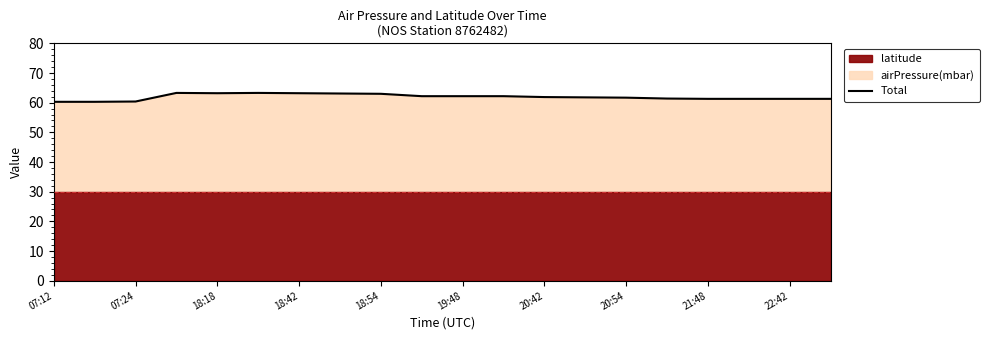

What is the lowest value of the Total series?

60.3